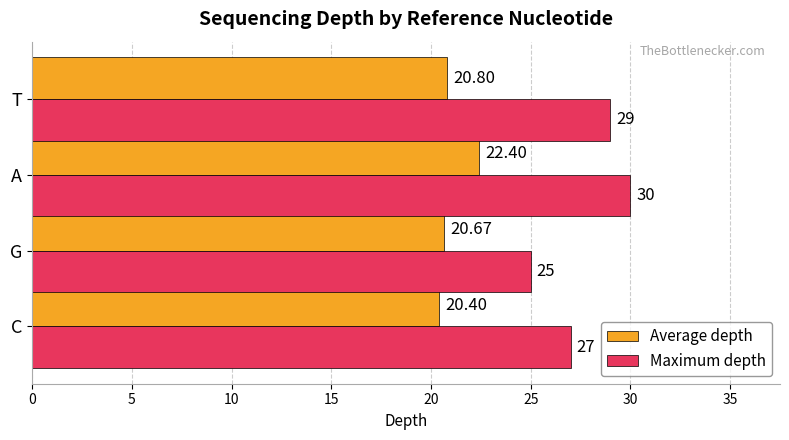

List the series in order of their overall mean, highest first.

Maximum depth, Average depth